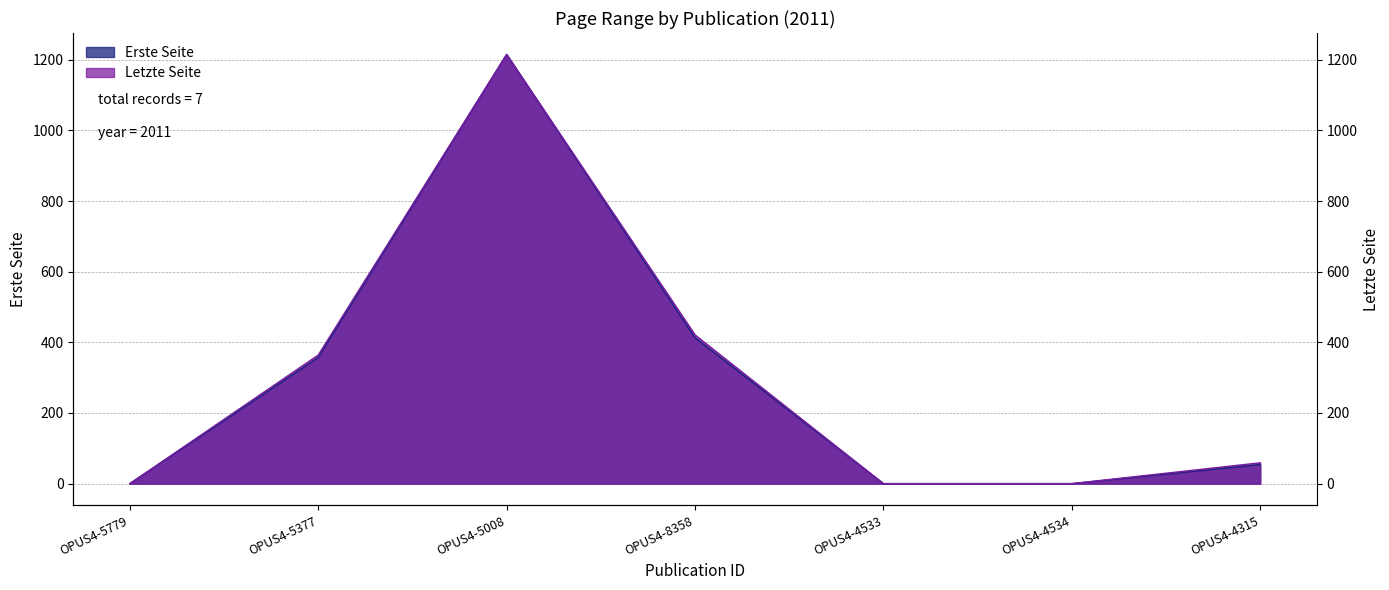

At which category is the sum across all series the highest?

OPUS4-5008